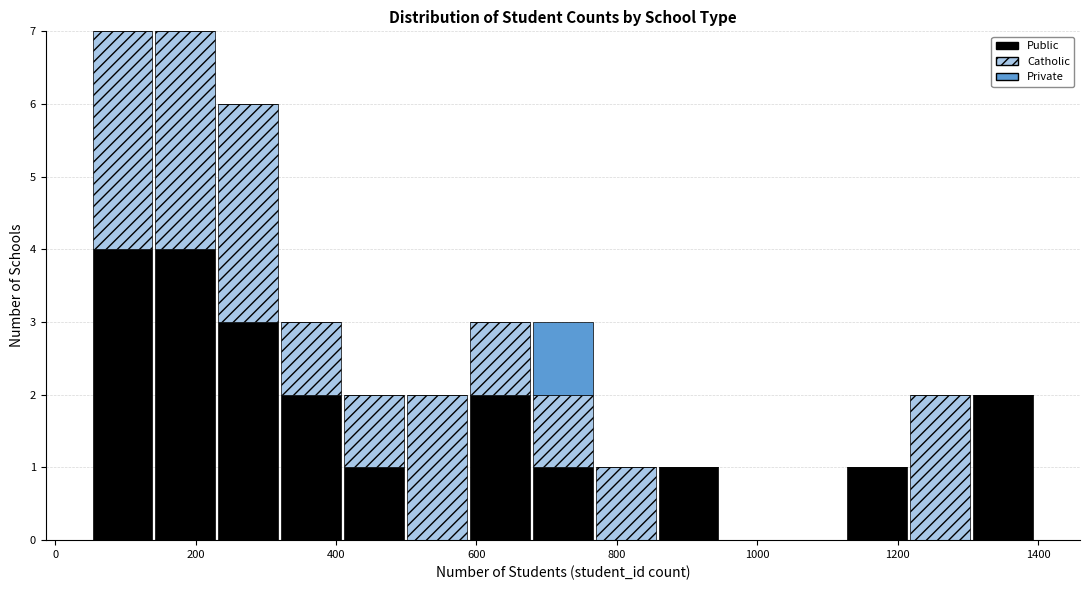

What is the total height of the stacked bar covering 140 to 240 on the x-axis? Neither the bar edges nor the heights are printed on the chart, so give them approximately, as read against the axes.

7